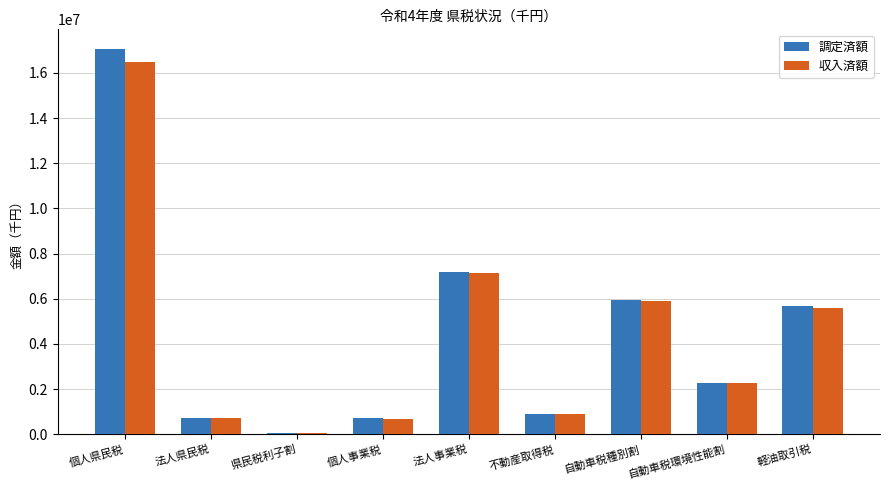

What is the sum of all 収入済額 values?

39719443